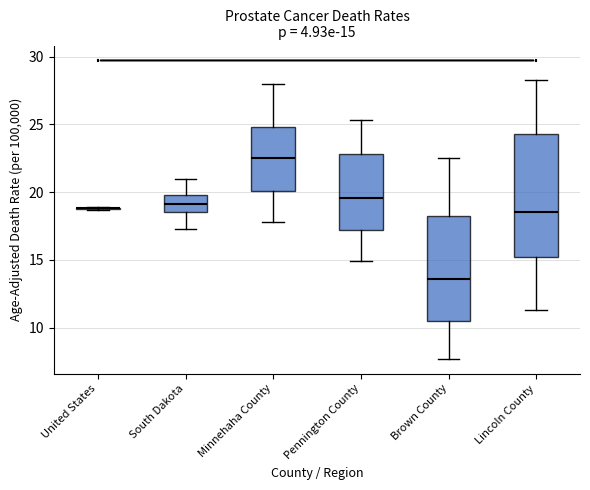

Which box is the tallest, from its lower edge to its upper edge?

Lincoln County